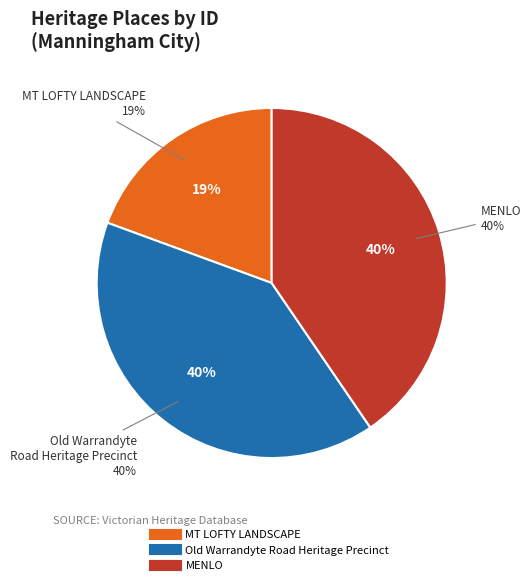

Rank the categories by value from lowest to highest.

MT LOFTY LANDSCAPE, Old Warrandyte Road Heritage Precinct, MENLO